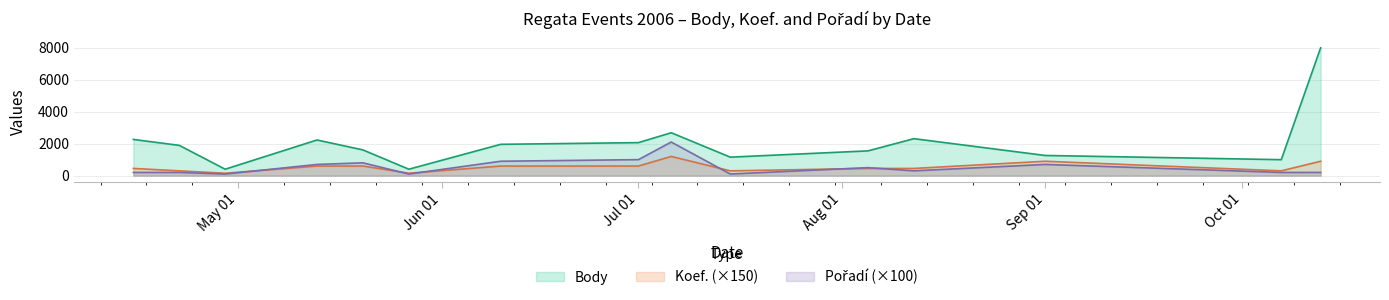

Which series has the widest spread of values?

Body